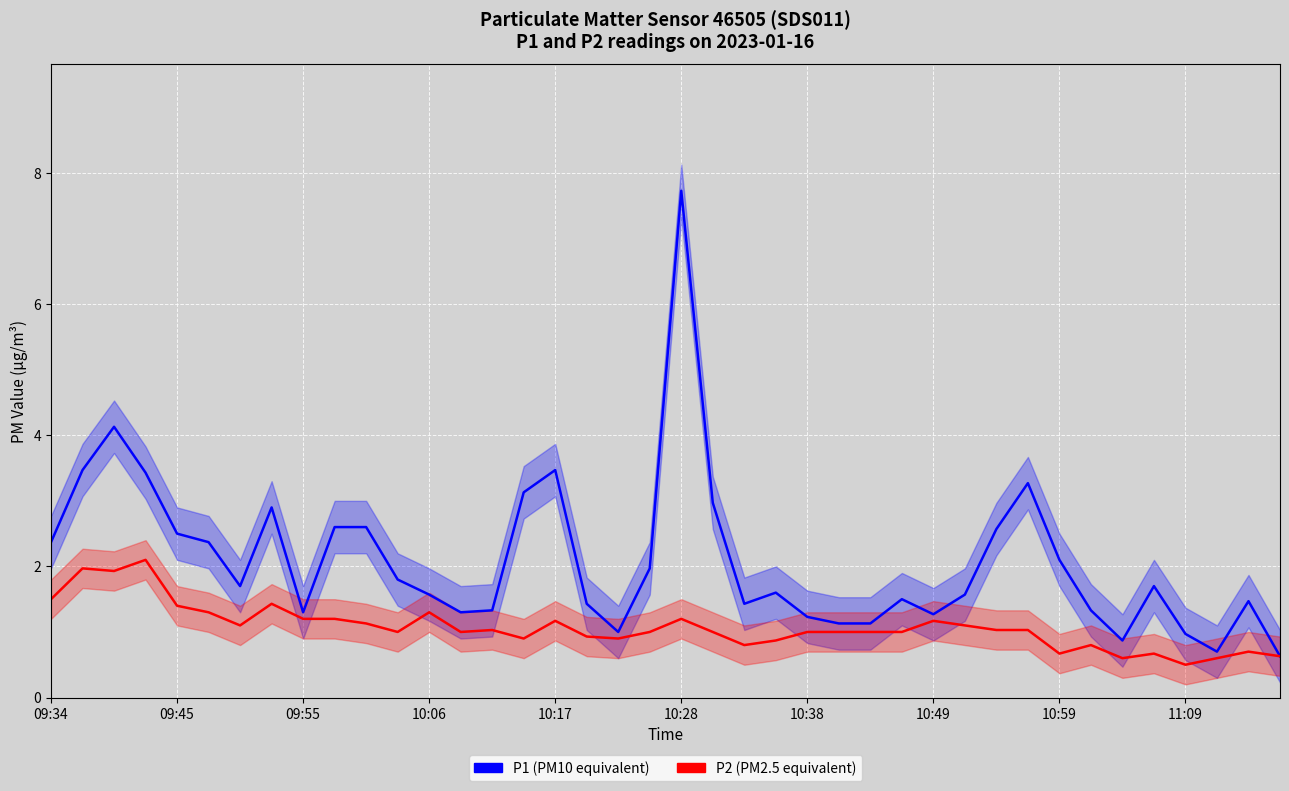

At which category does the chart reach its peak across all series?

10:28